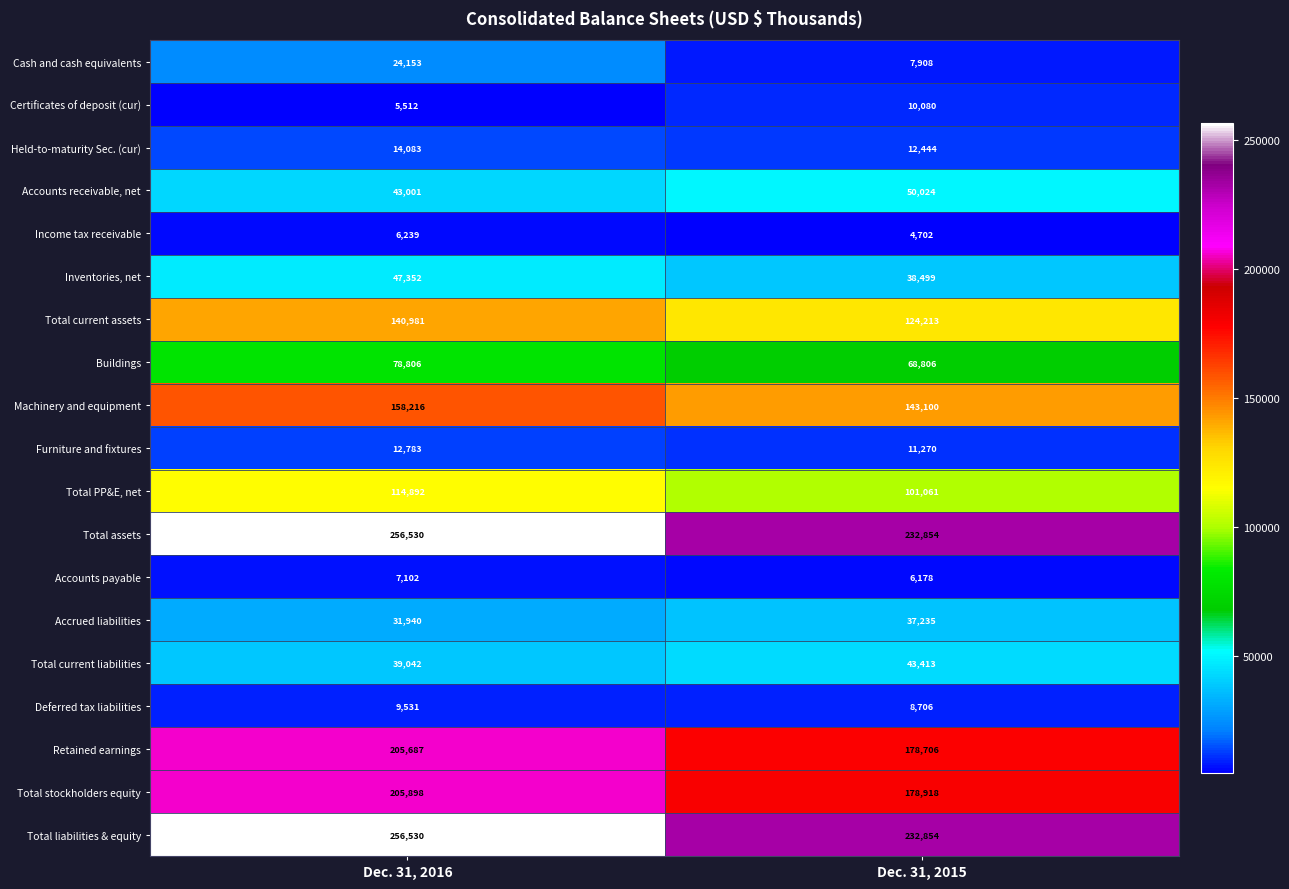

Which series has the widest spread of values?

Retained earnings